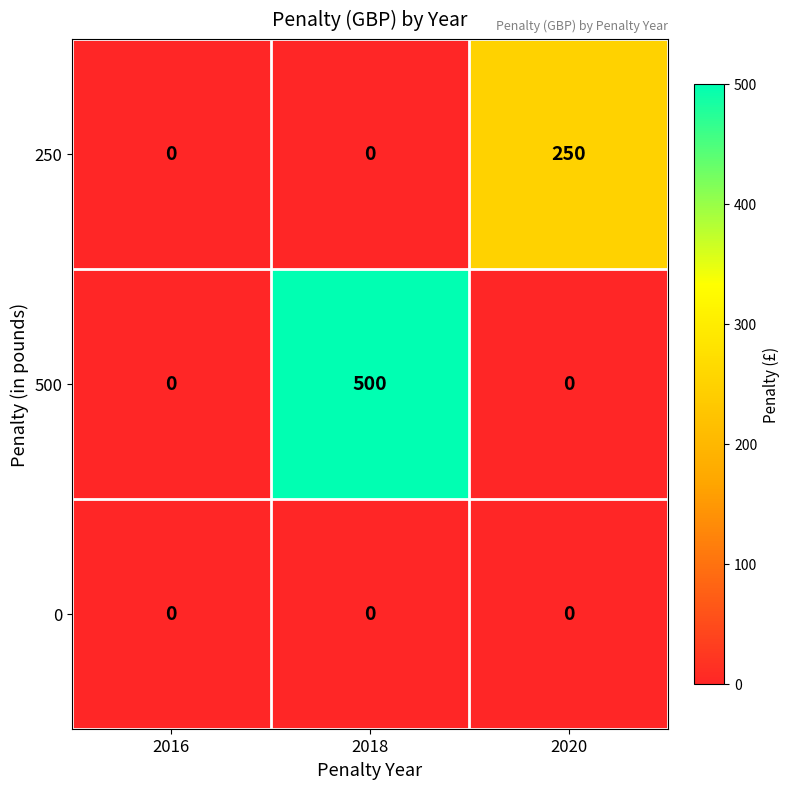

What is the average value of the 500 series?

167